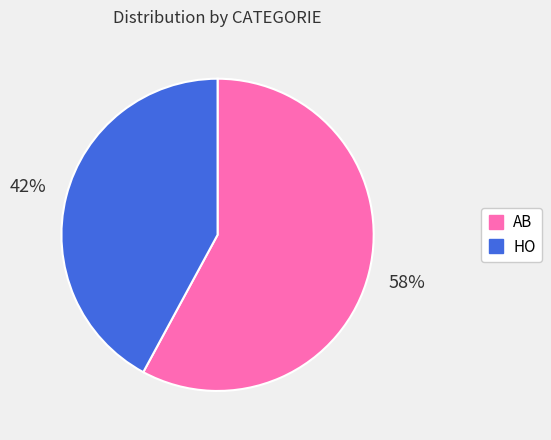

True or false: HO accounts for 42% of the total.

True